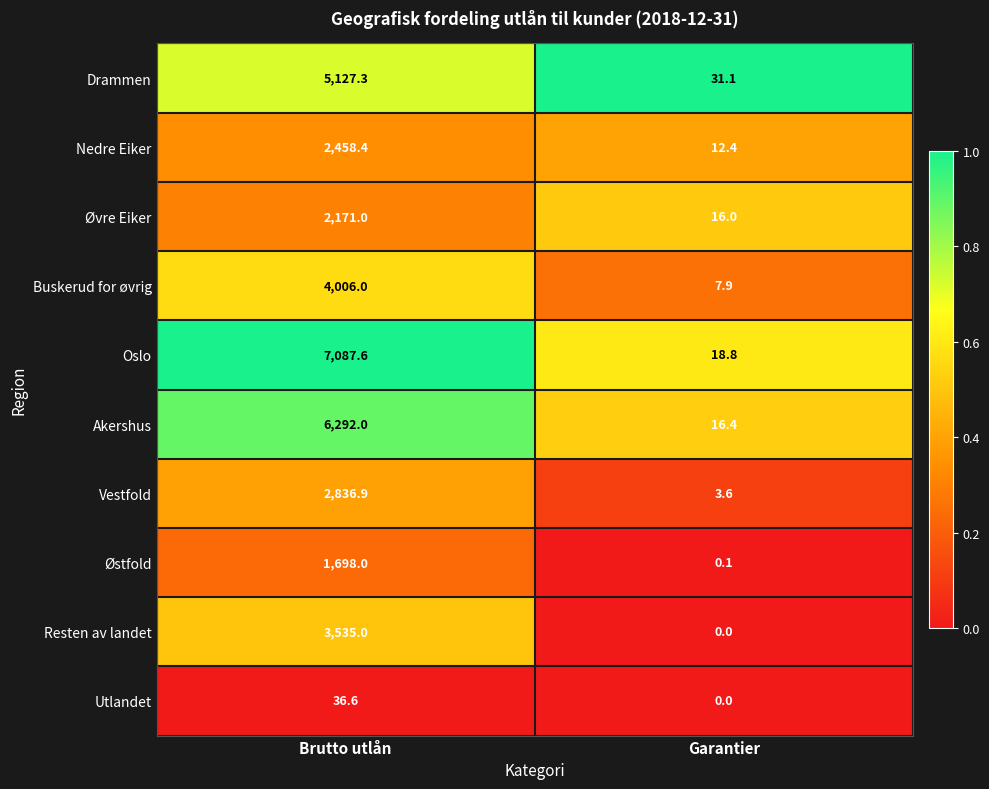

Where is Vestfold nearest to the value 1420?

Garantier